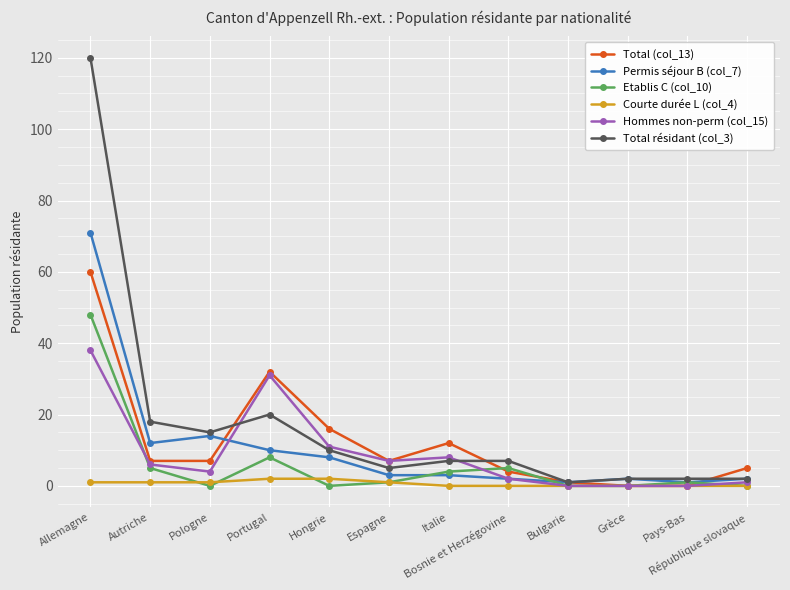

How many categories are shown in the chart?

12